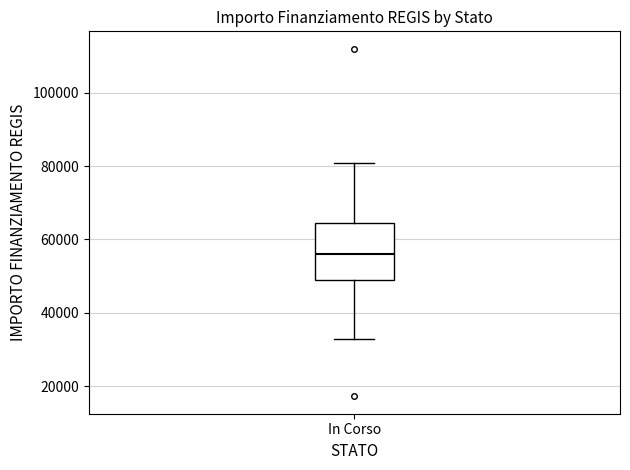

Transcribe this box plot: give where the median line is, the range the box spans, and where the two whiskers end, as read against the y-axis. The values are not printed on the chart, so give them approximately, as read against the axis.

median 56000, box 50000 to 64000, whiskers 32000 to 80000